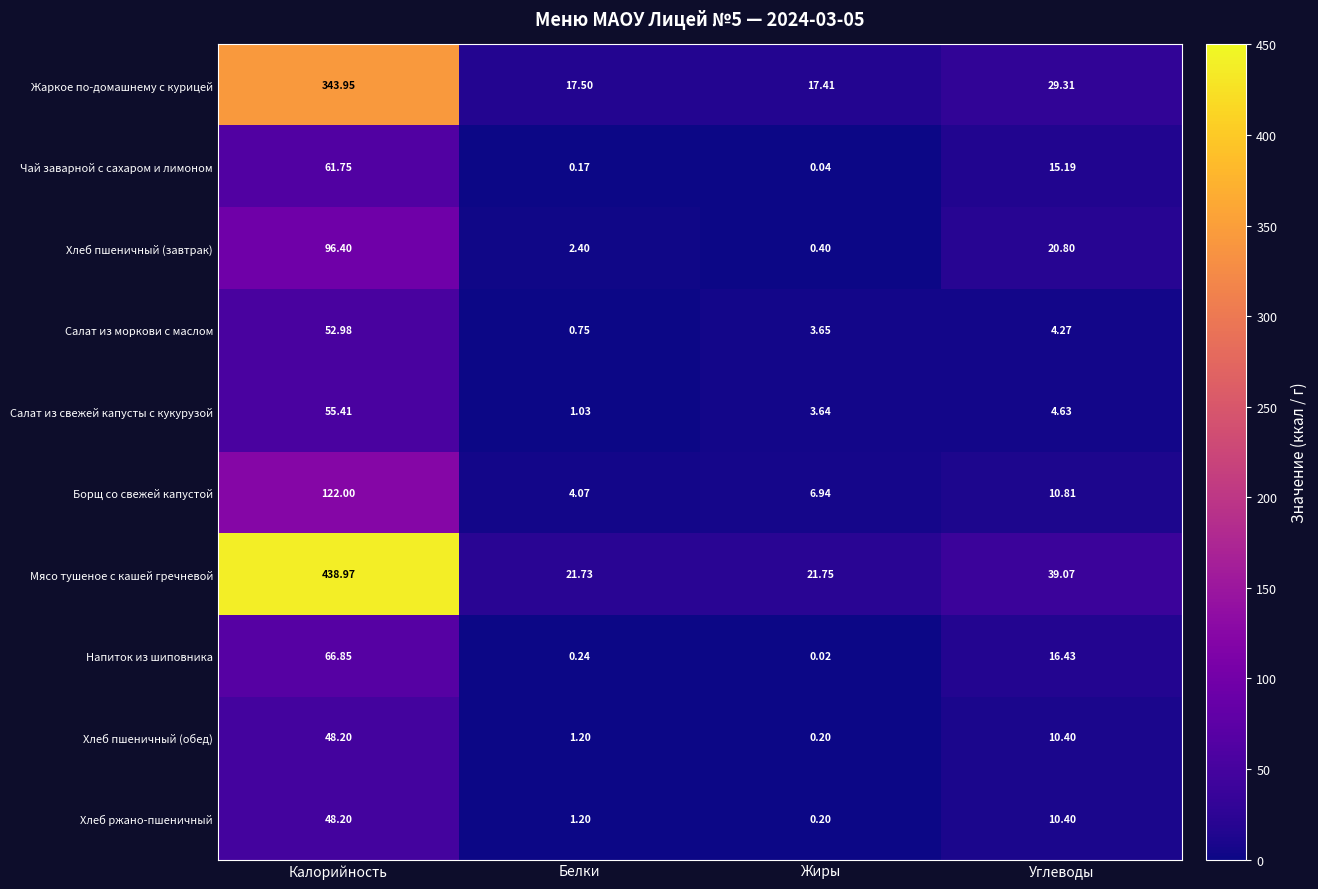

Rank the categories by Чай заварной с сахаром и лимоном value from highest to lowest.

Калорийность, Углеводы, Белки, Жиры